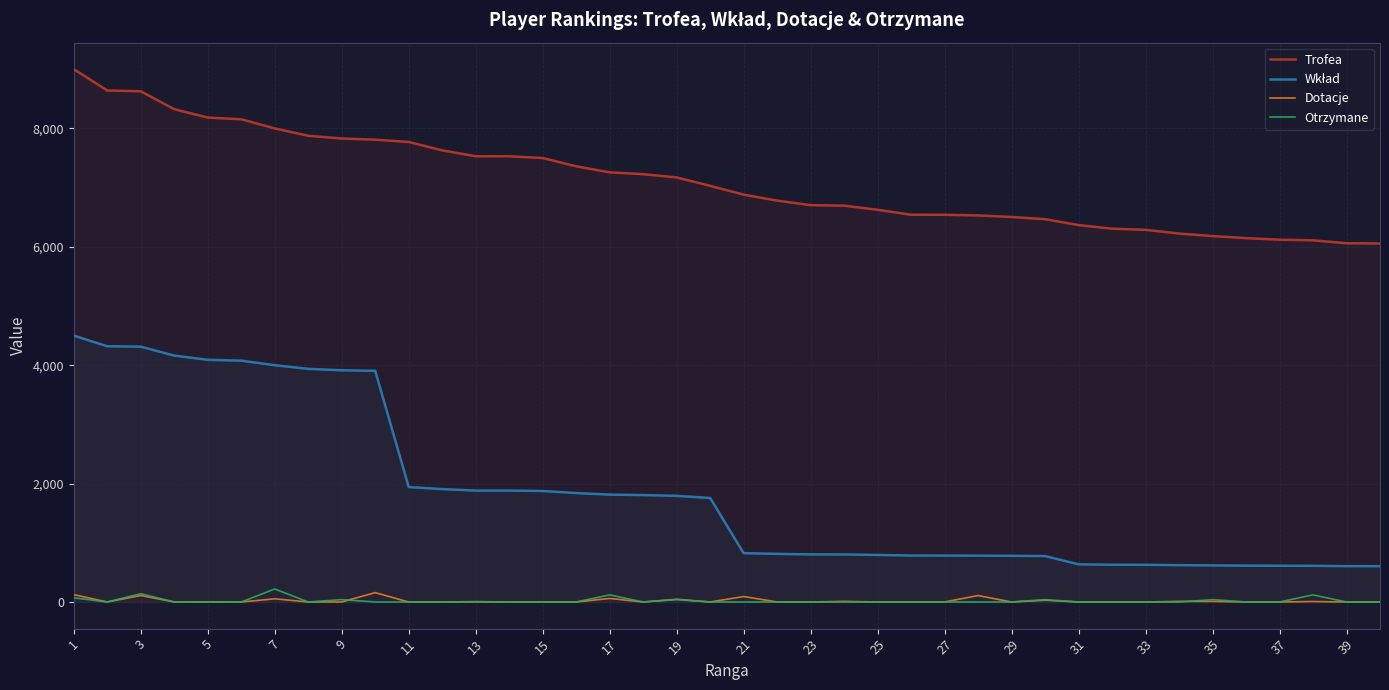

Which series has the widest spread of values?

Wkład